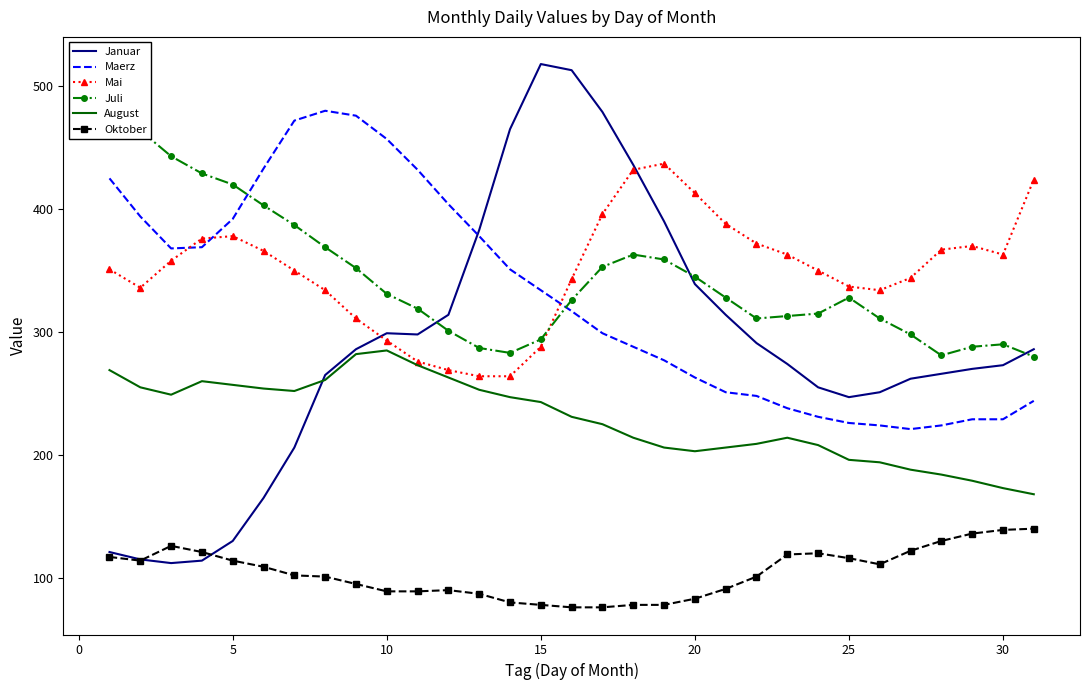

What is the maximum value shown in the chart?

518